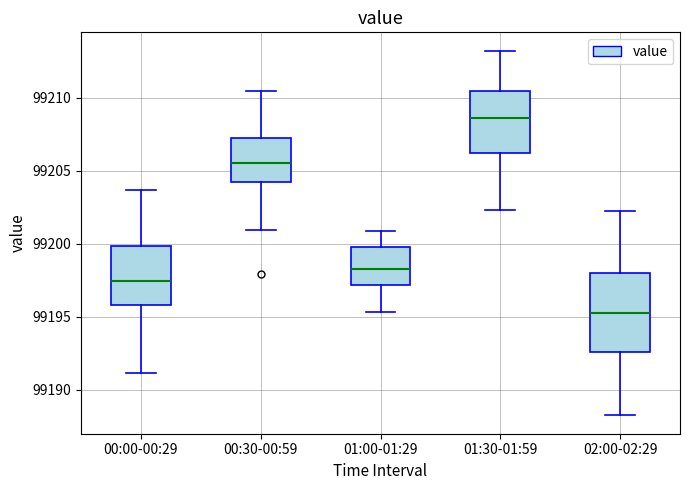

Which box is the tallest, from its lower edge to its upper edge?

02:00-02:29